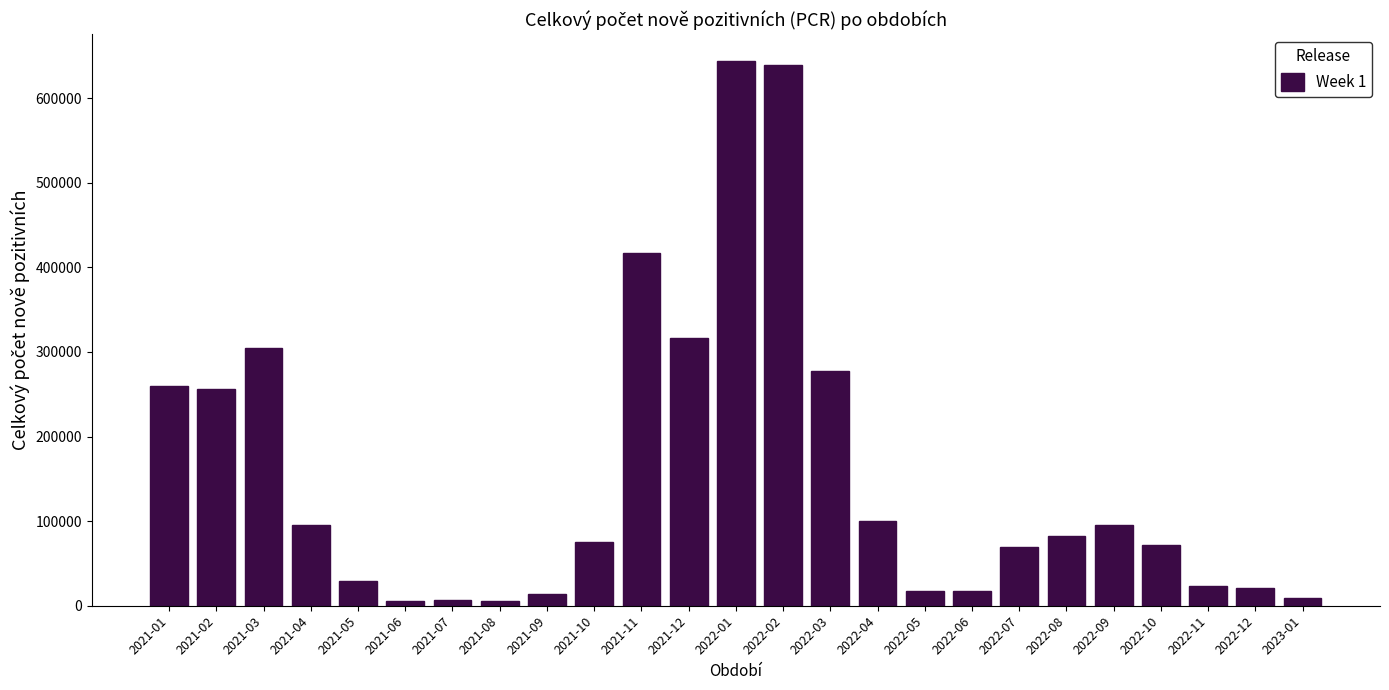

What is the label of the 2nd bar from the right?

2022-12